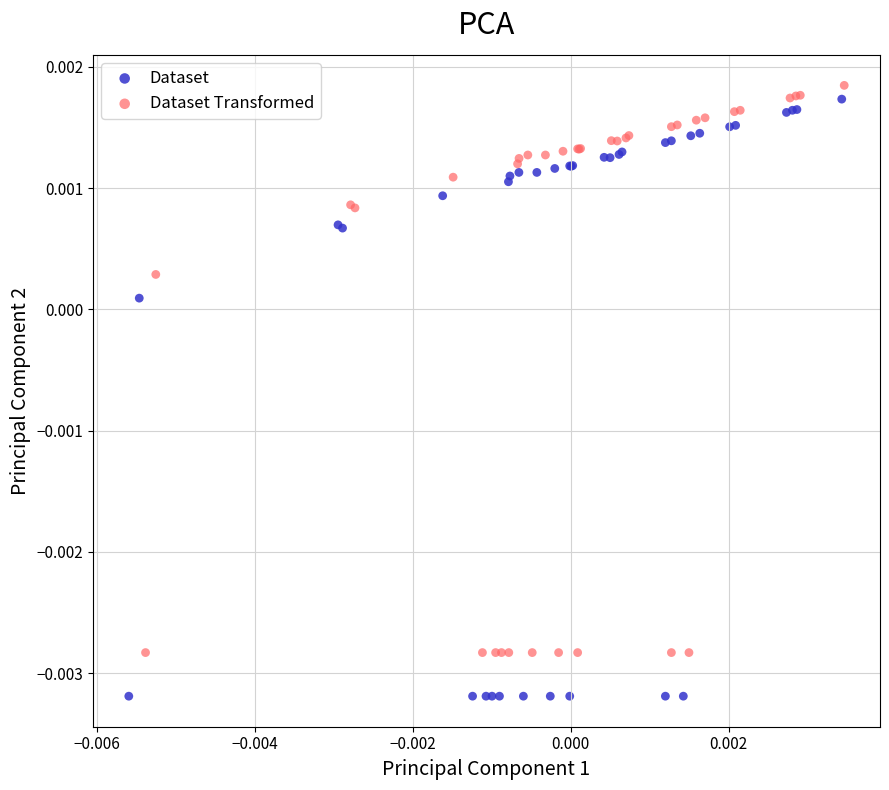

Which series reaches the maximum Y coordinate?

Dataset Transformed